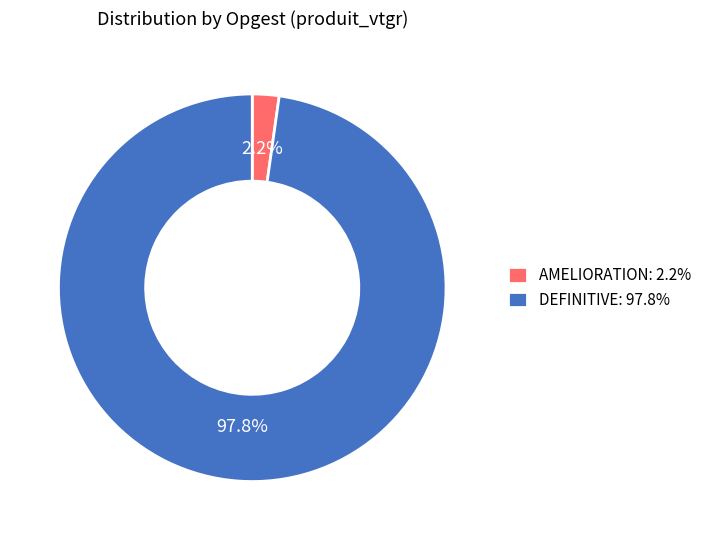

How many segments does this pie chart have?

2